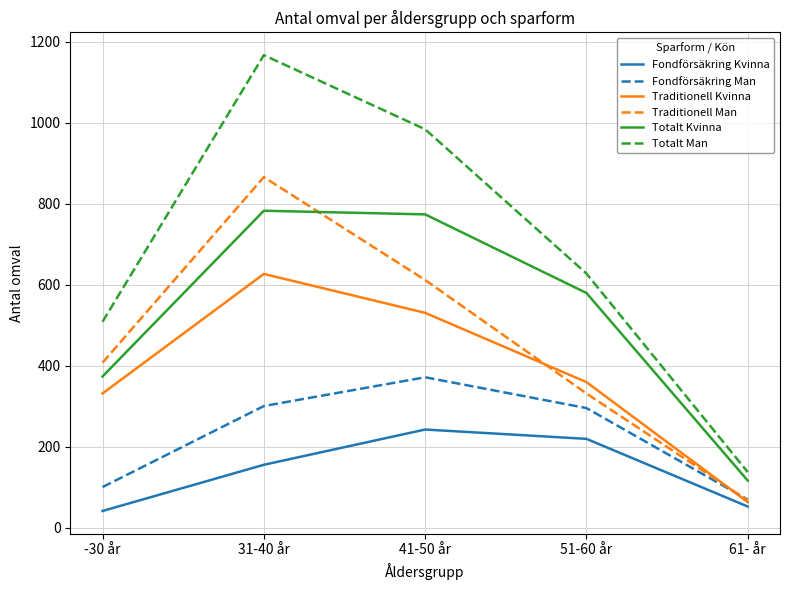

What is the difference between the Traditionell Man values at -30 år and 31-40 år?

458